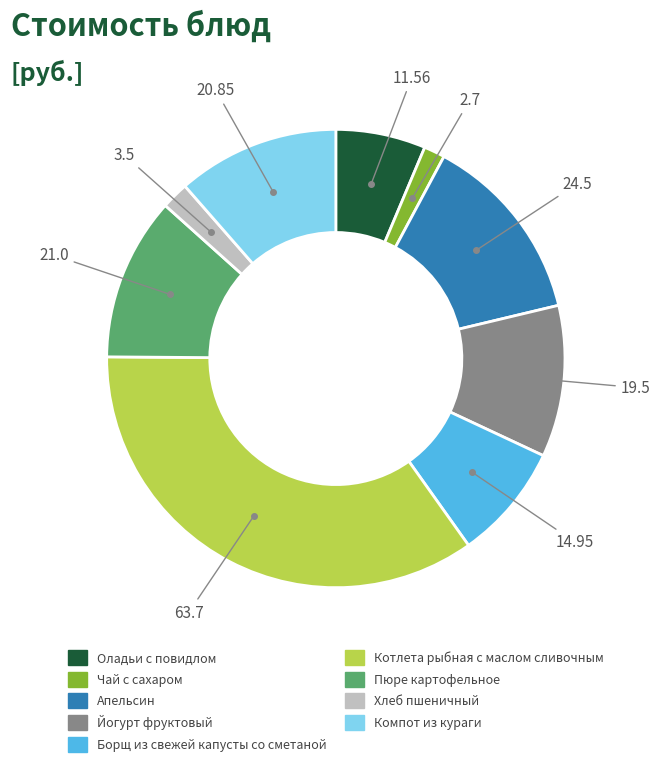

Does Пюре картофельное represent more than half of the total?

No